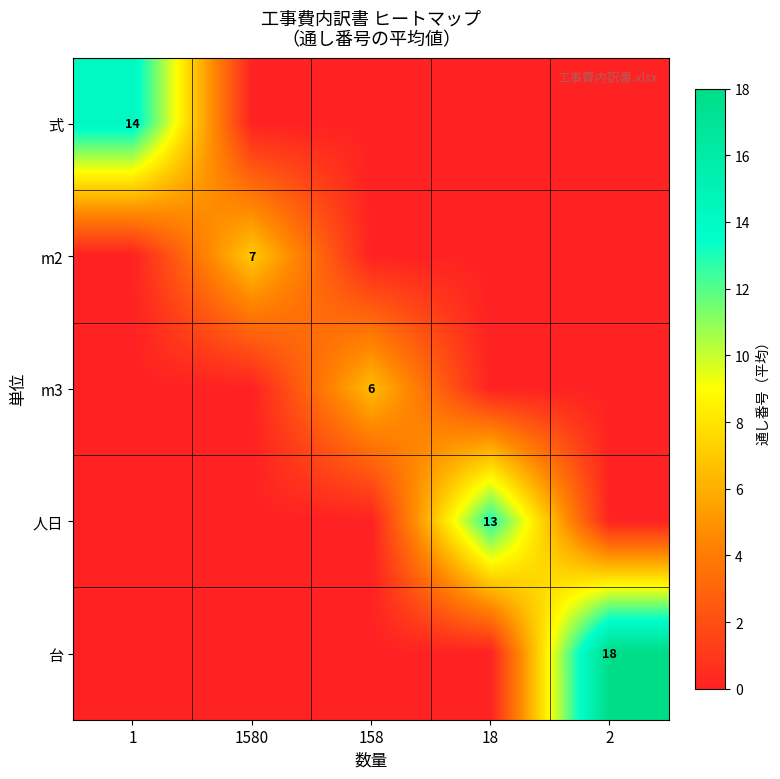

The 人日 series shows 6 at 18. True or false?

False